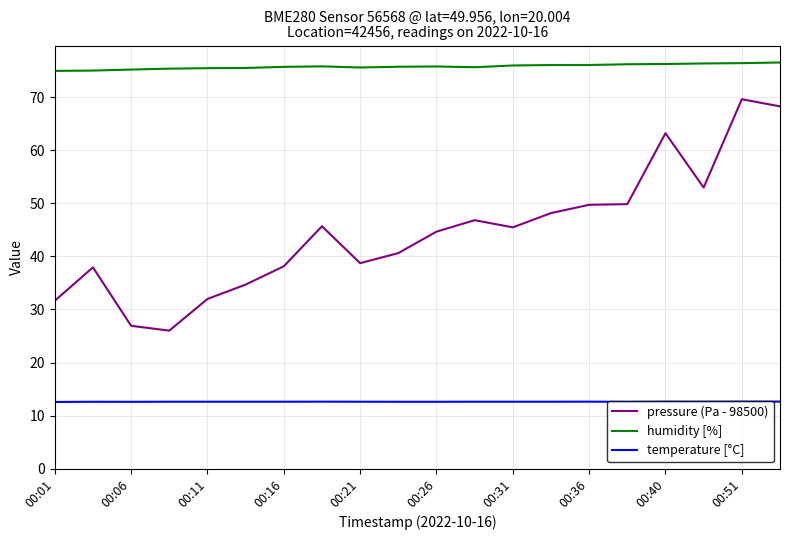

List the series in order of their peak value, highest first.

humidity [%], pressure (Pa - 98500), temperature [°C]